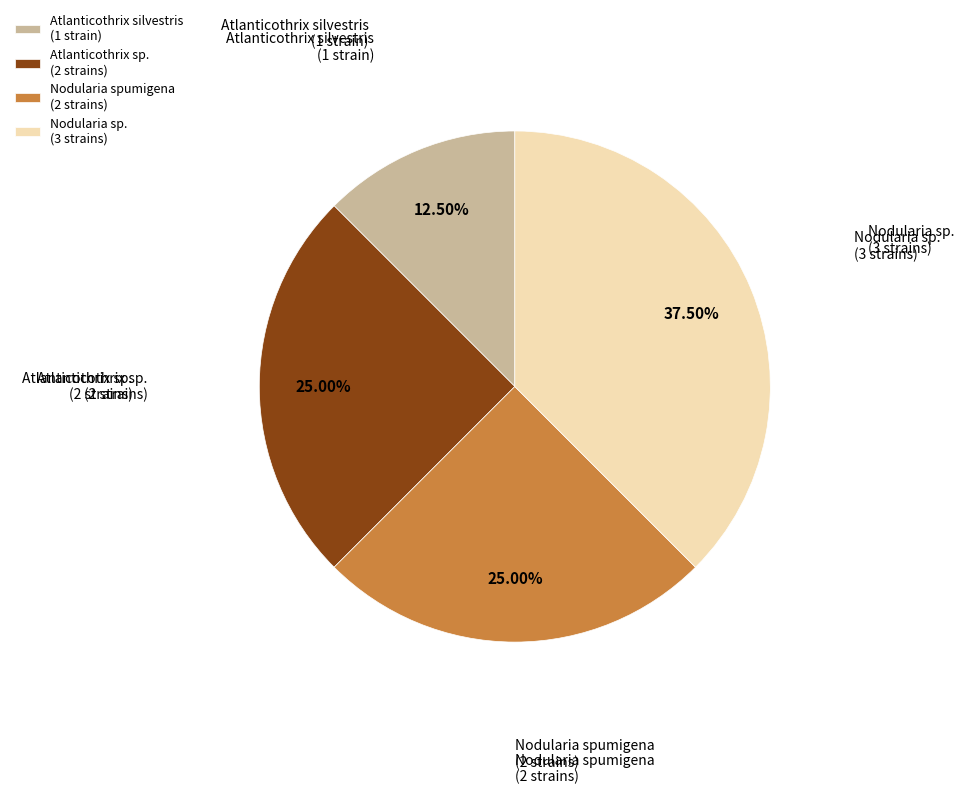

Which has a higher value, Nodularia sp. (3 strains) or Atlanticothrix silvestris (1 strain)?

Nodularia sp. (3 strains)